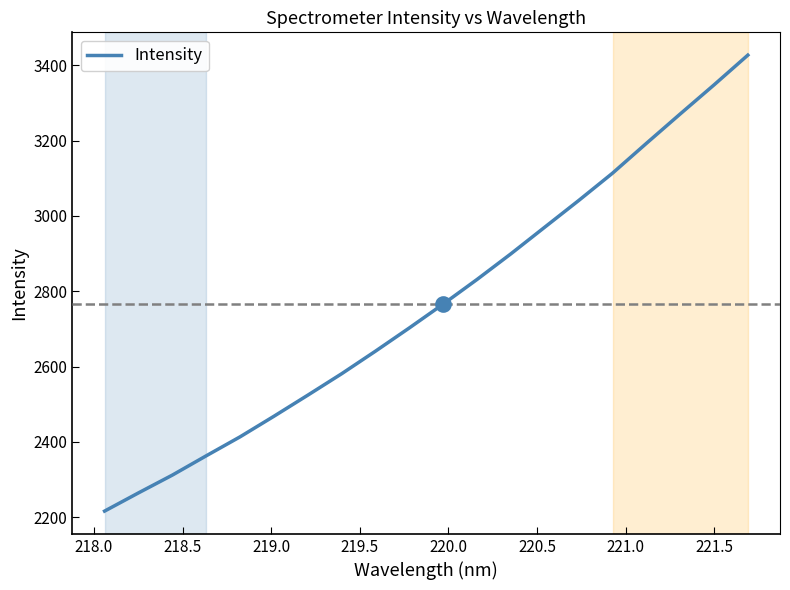

Reading left to right, extract all data points from this chart.

2216.6	2264.9	2312.1	2363.3	2413.7	2468.3	2524.3	2581.2	2641.1	2702.8	2766.1	2831.5	2899.5	2970.2	3040.7	3113.3	3192.3	3270.4	3347.6	3426.6